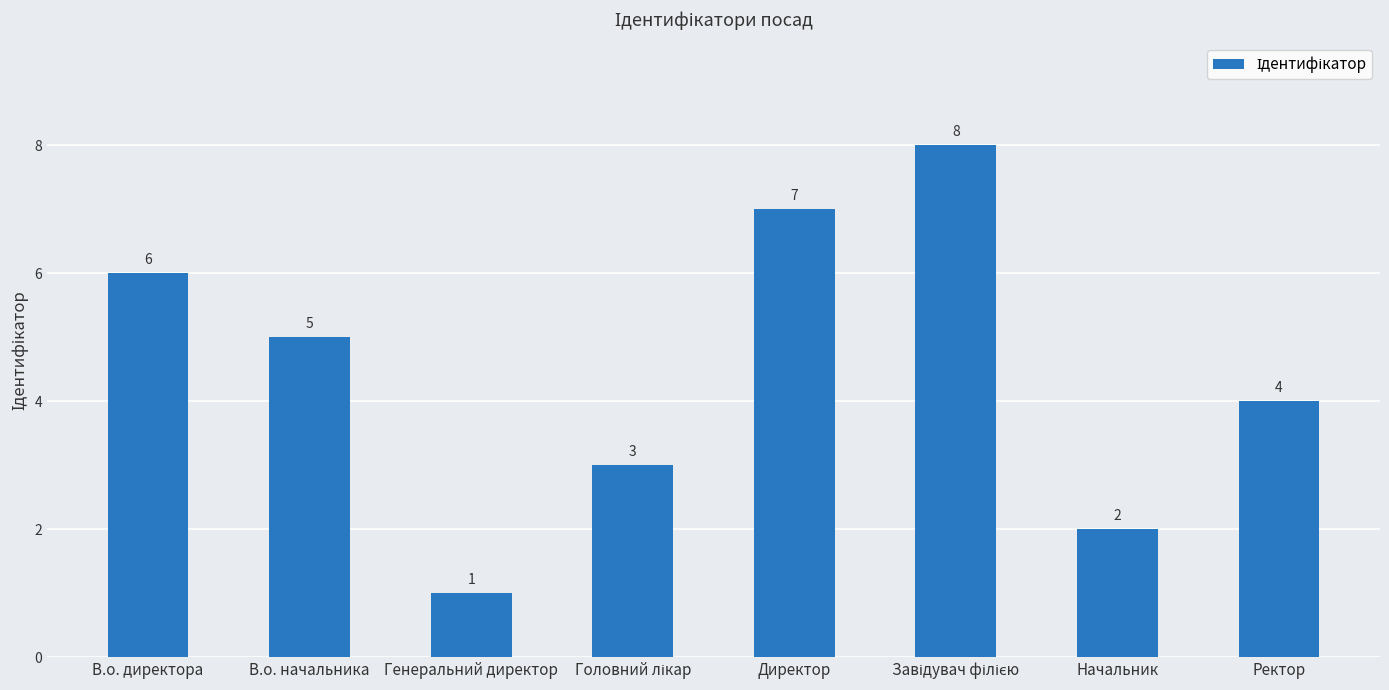

The value at В.о. начальника is 2. True or false?

False